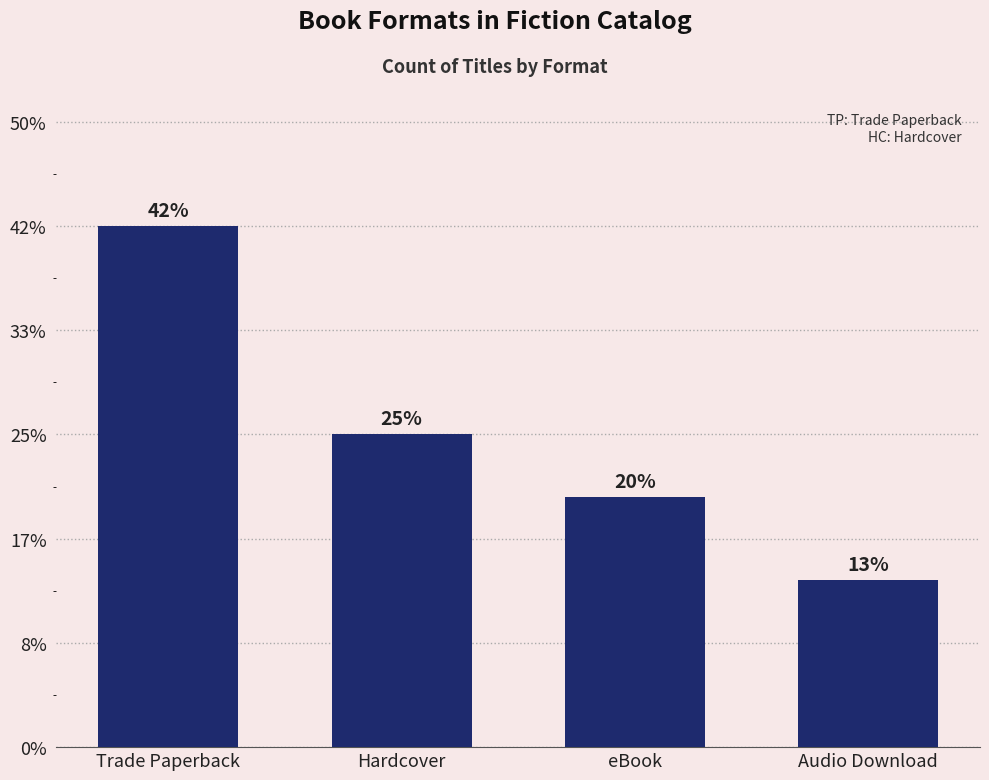

Is it true that the value at Hardcover is 25?

False